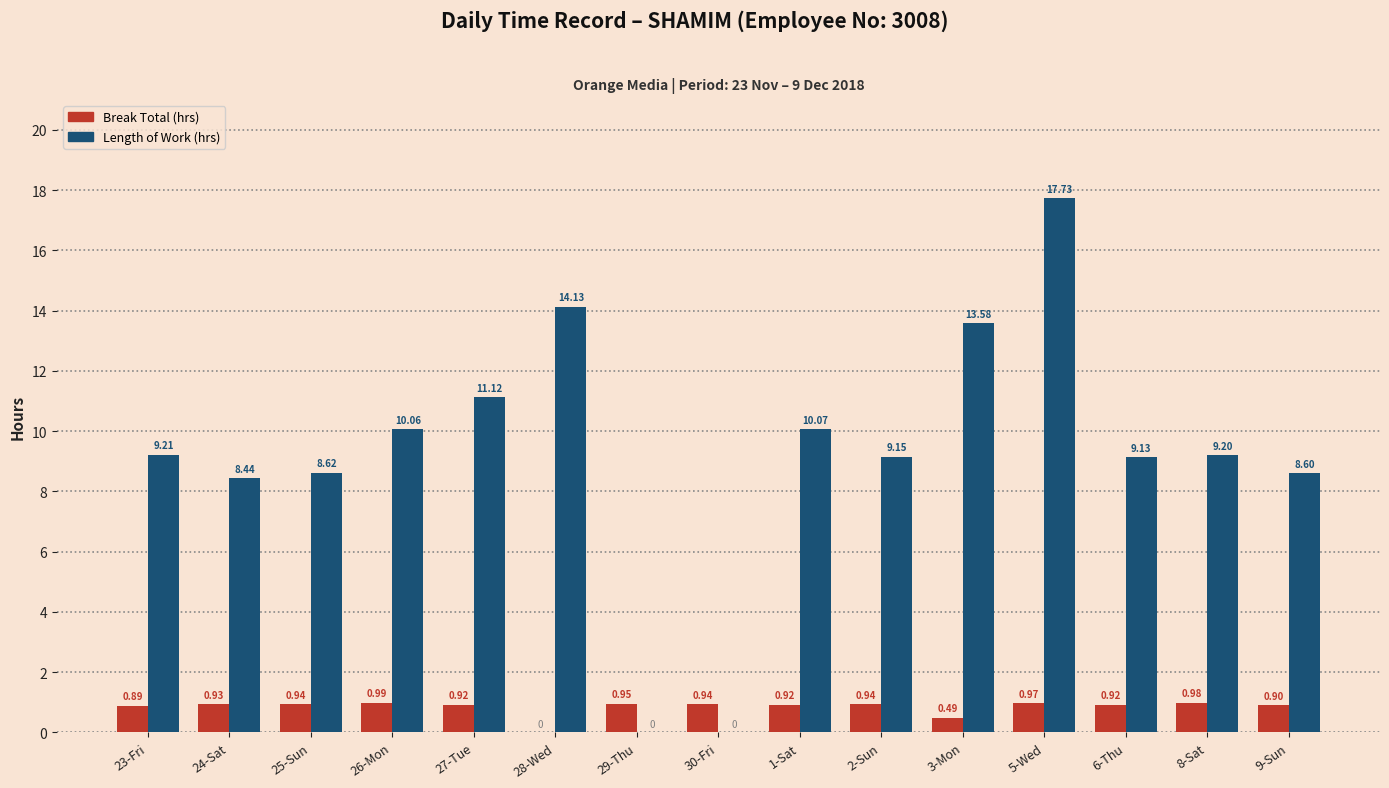

Which series has the widest spread of values?

Length of Work (hrs)